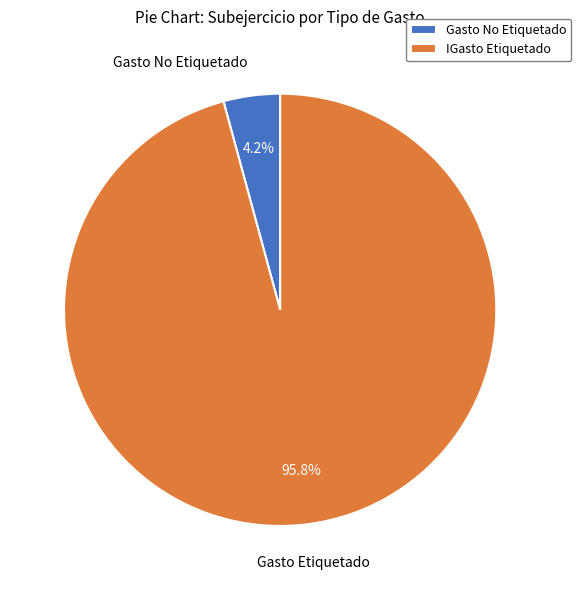

Rank the categories by value from highest to lowest.

IGasto Etiquetado, Gasto No Etiquetado